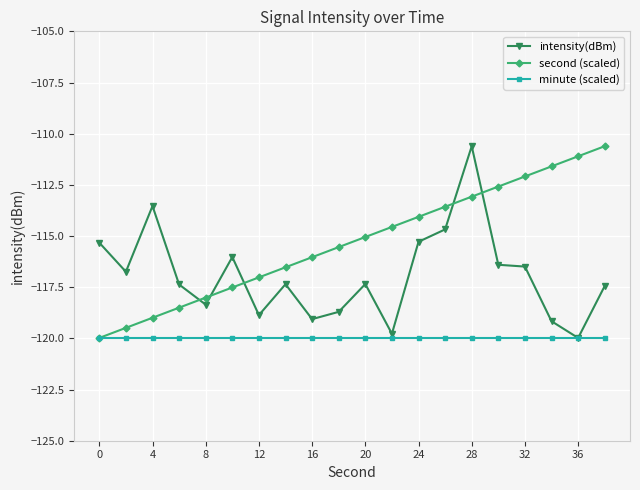

List the series in order of their overall mean, lowest first.

minute (scaled), intensity(dBm), second (scaled)